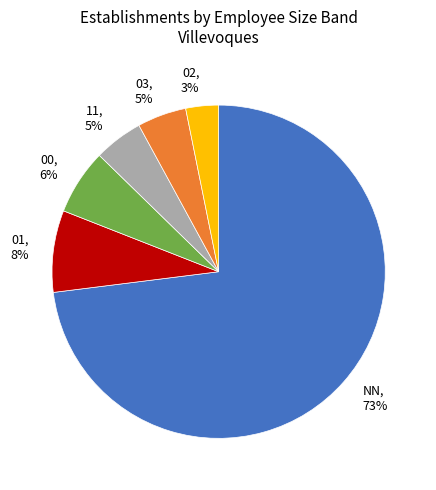

True or false: 02 accounts for 3% of the total.

True